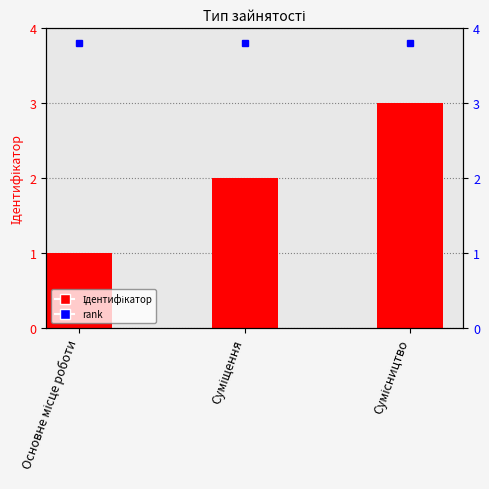

Is the value of Ідентифікатор at Суміщення greater than the value of rank at Суміщення?

No